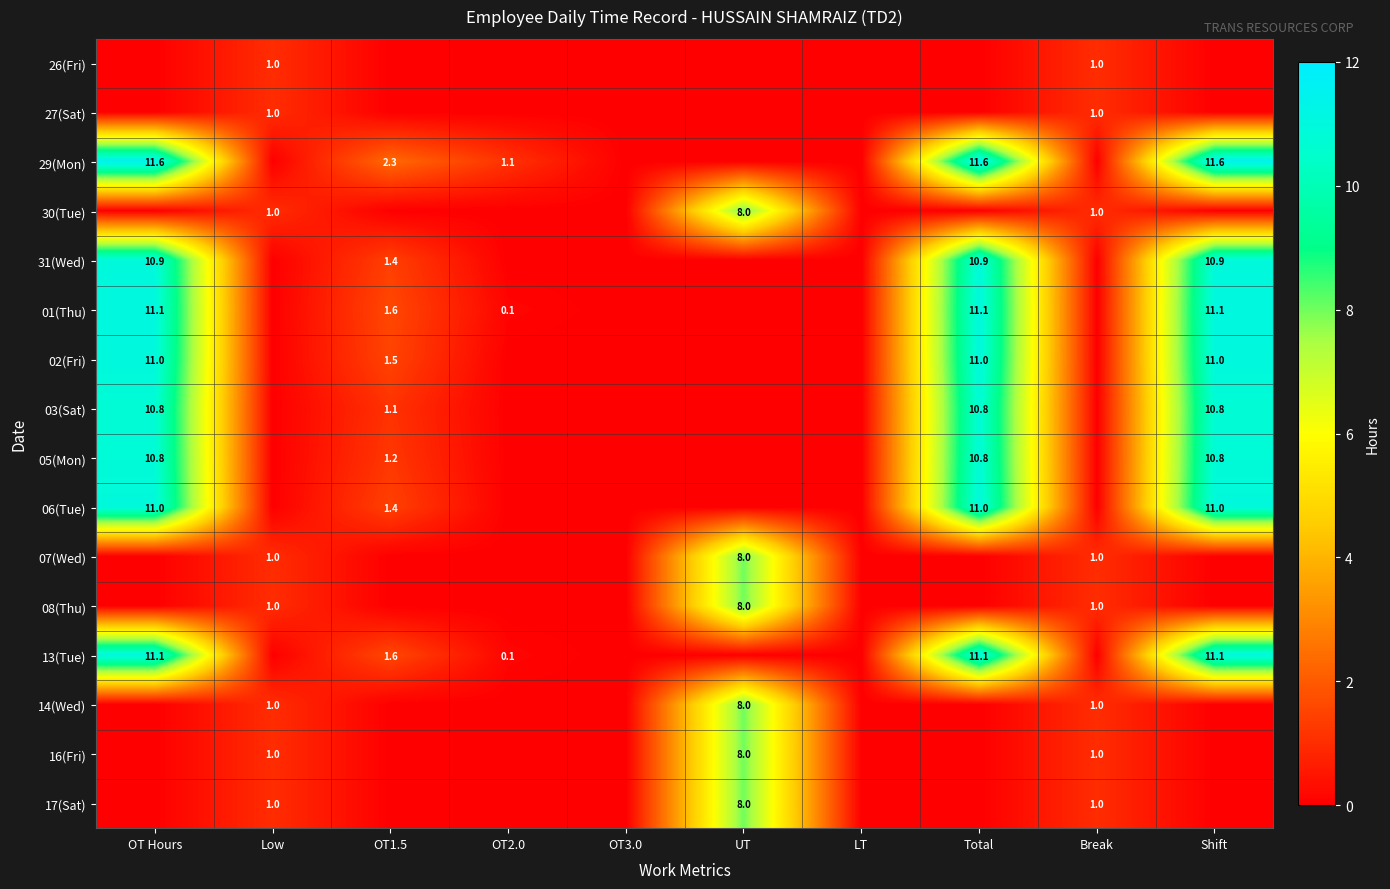

Is it true that 08(Thu) equals 8.0 at UT?

True